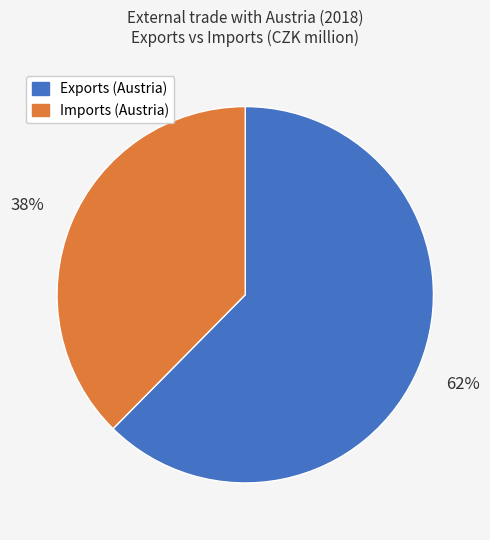

What is the ratio of the value at Imports (Austria) to the value at Exports (Austria)?

0.6